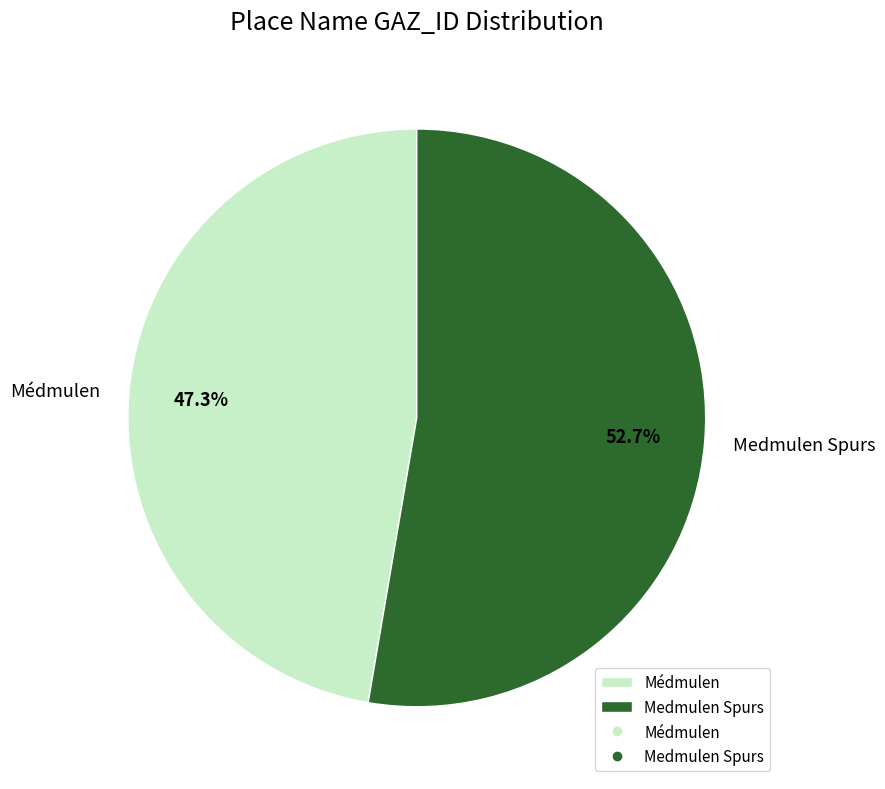

To the nearest percent, what is the average slice percentage?

50%